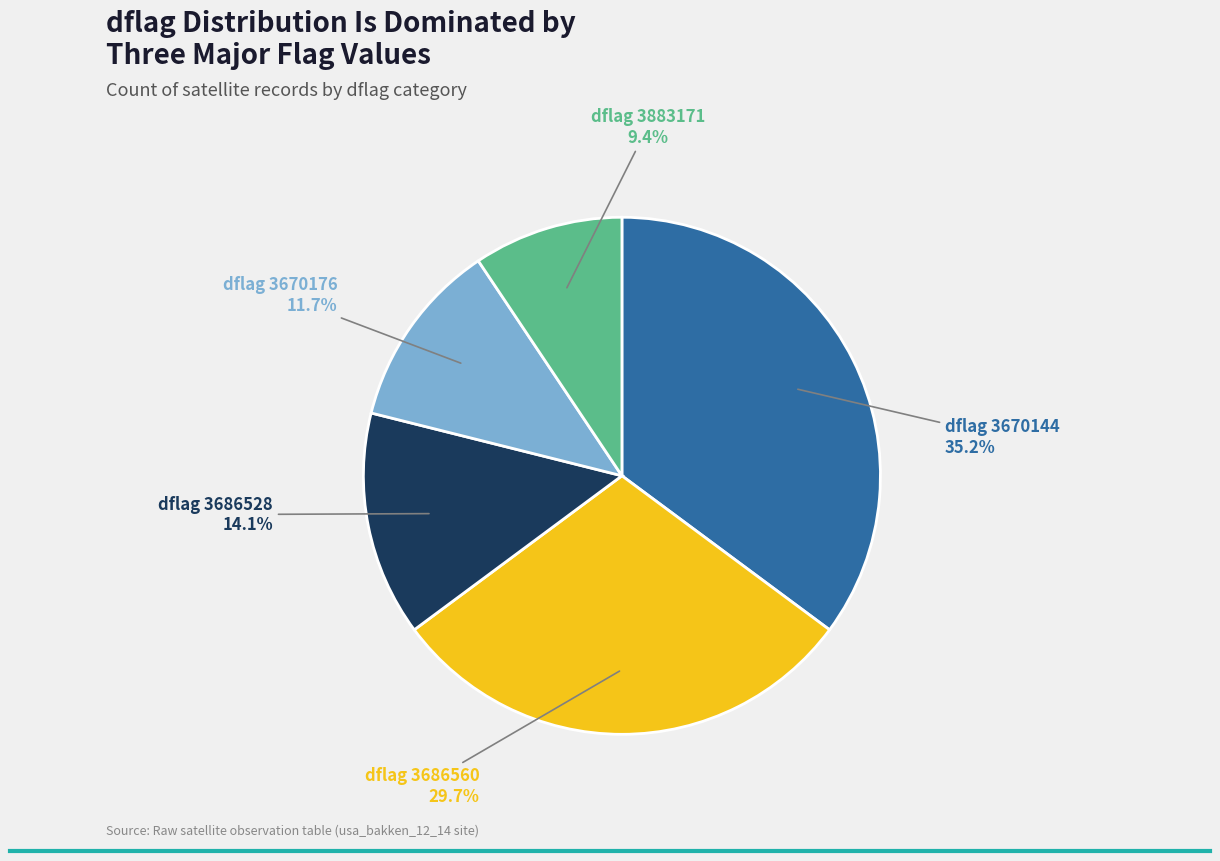

Which has a higher value, dflag 3670144 or dflag 3670176?

dflag 3670144